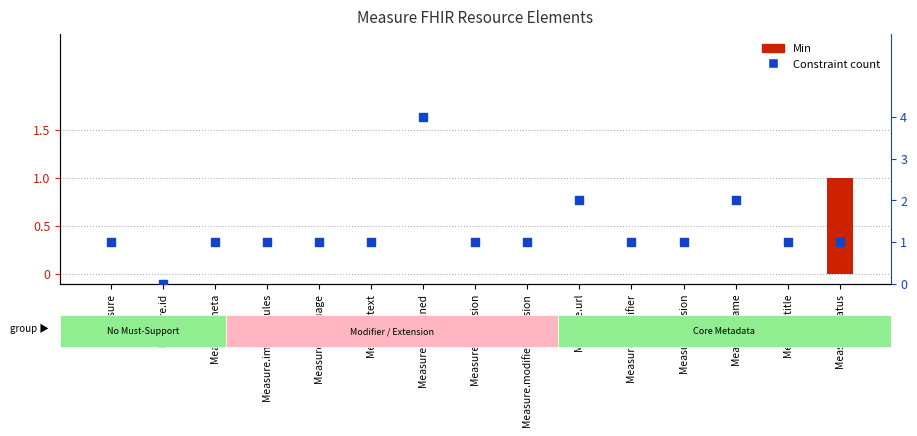

Which series contains the highest Y value?

Constraint count